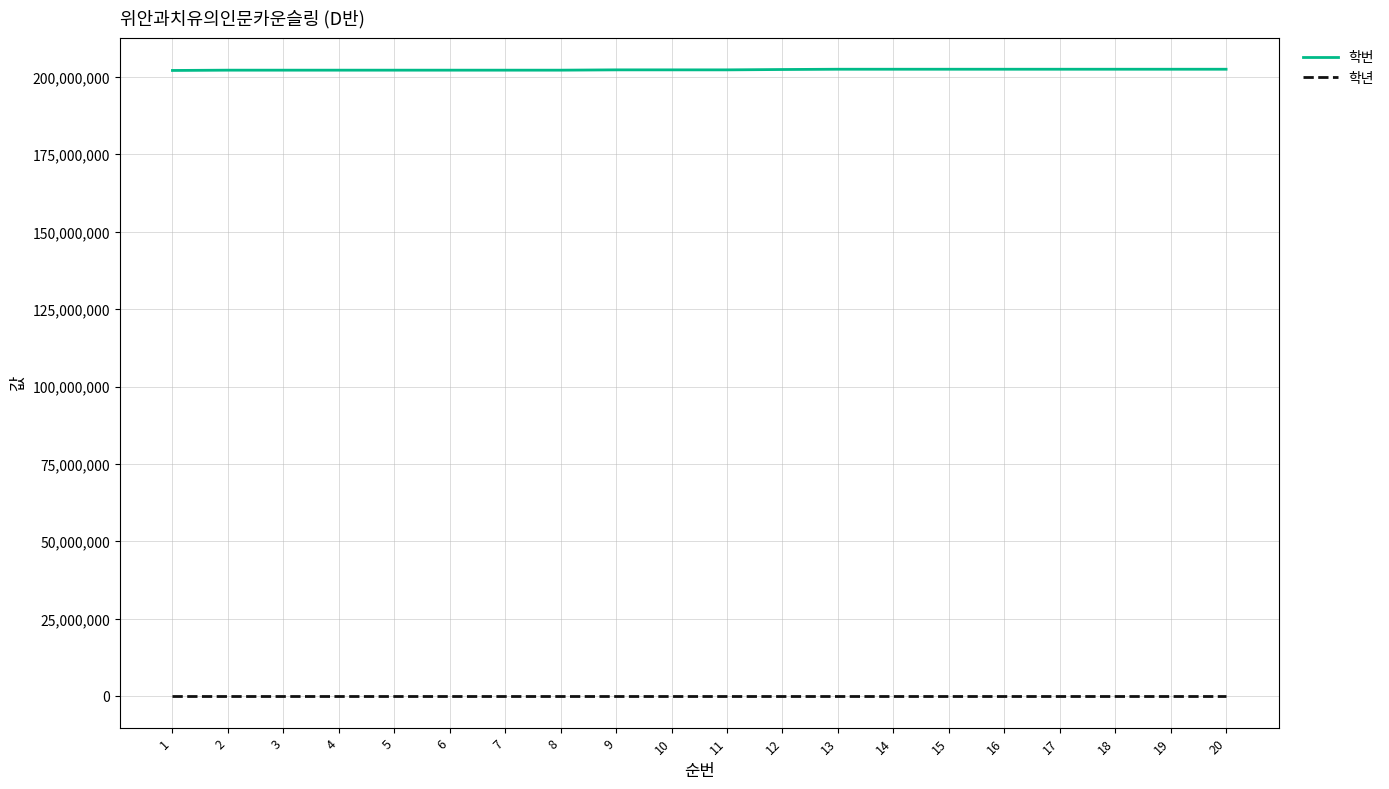

Count the number of data series in this chart.

2